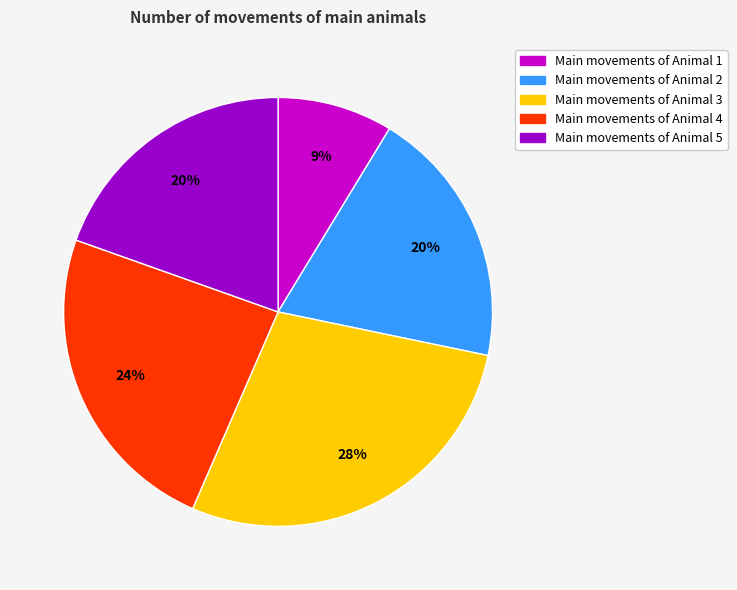

How many segments does this pie chart have?

5